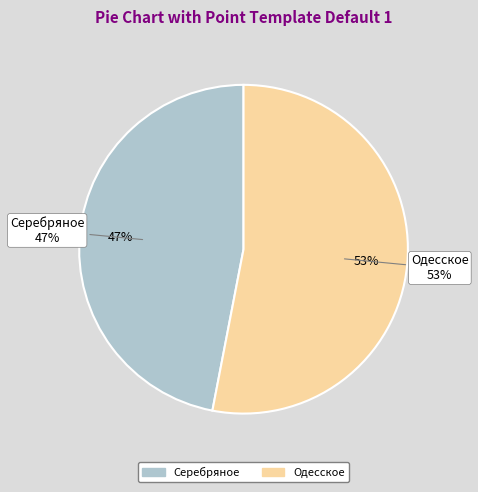

To the nearest percent, what is the difference between the largest and smallest slice percentages?

6%